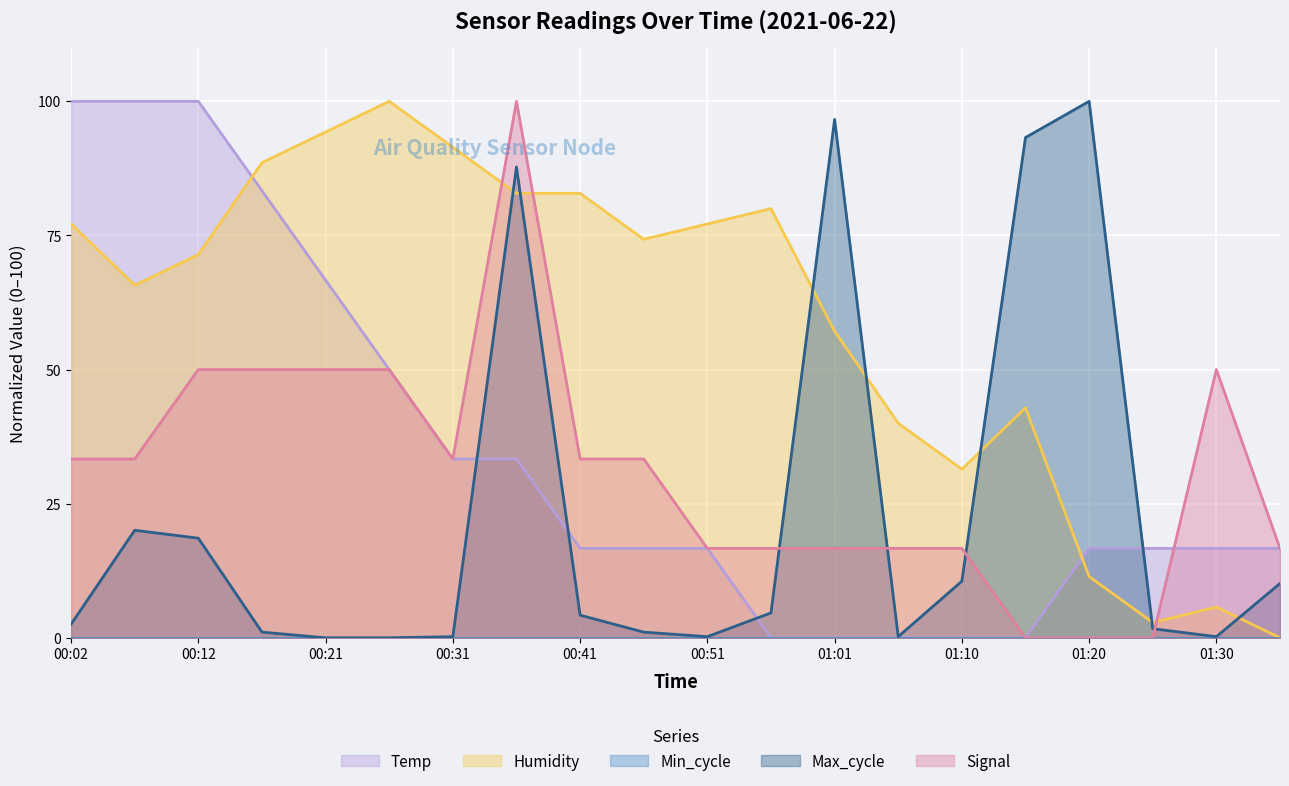

What is the sum of the Max_cycle values at 00:36 and 00:12?

106.3